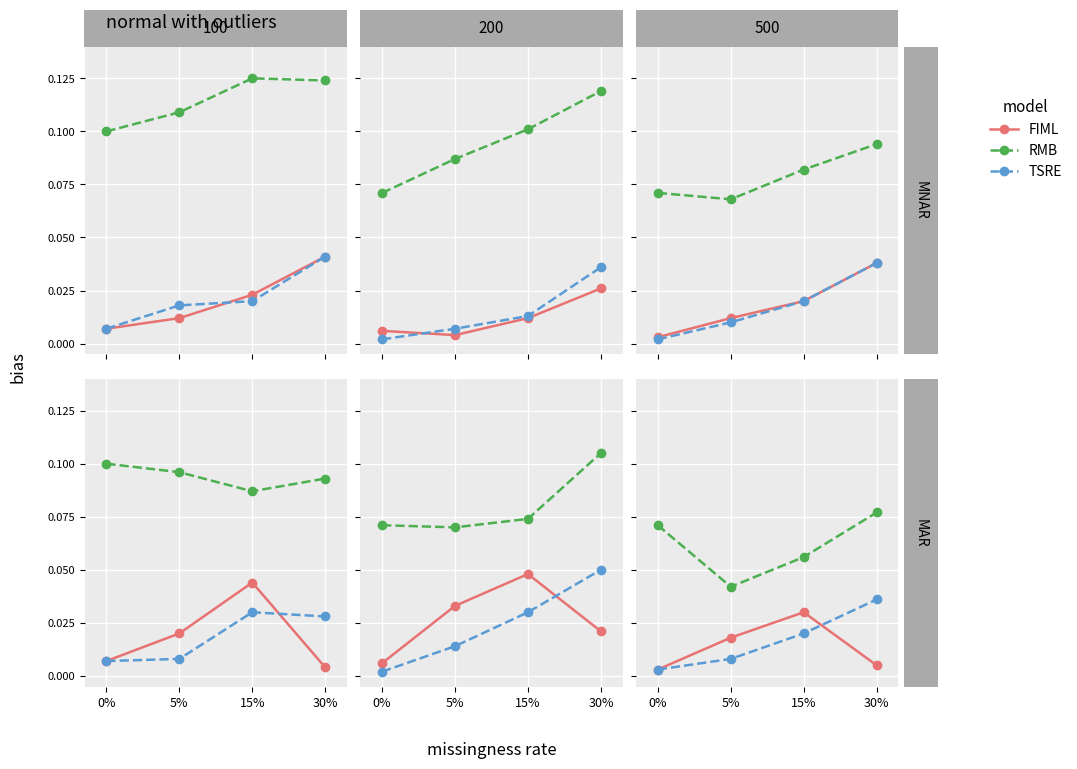

Where is the first local minimum for RMB?

5%